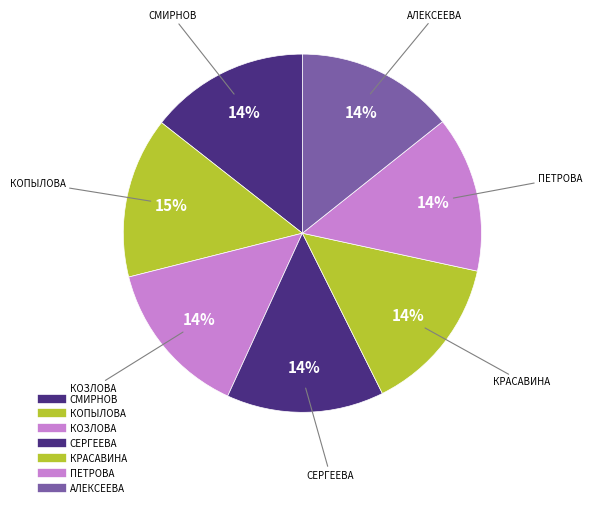

How many slices are in this pie chart?

7